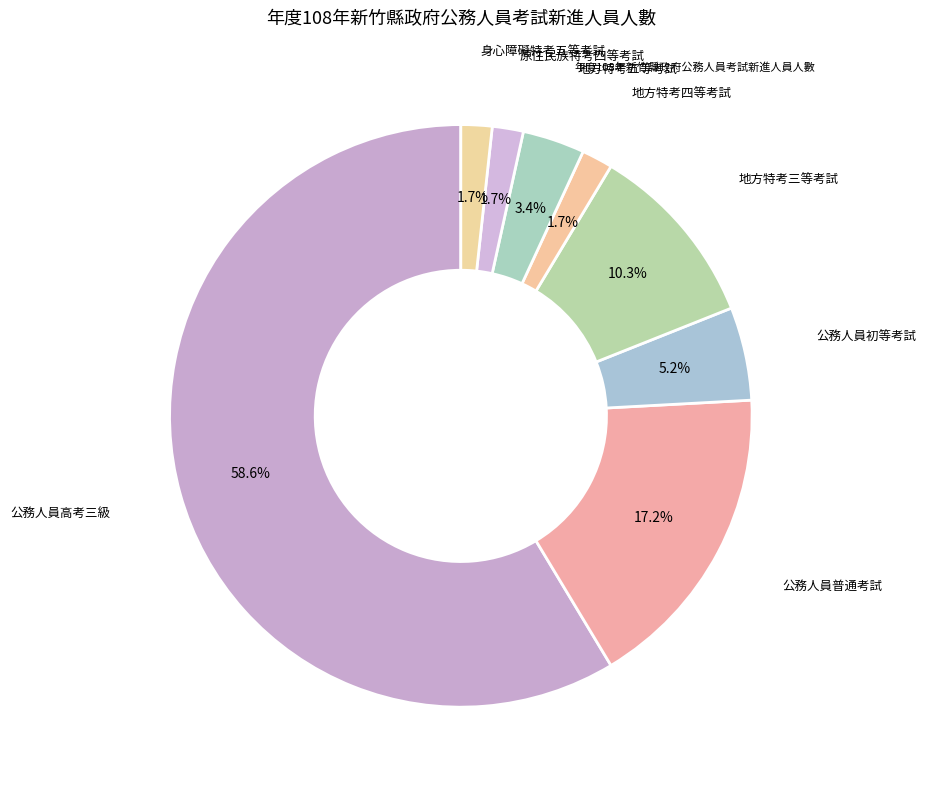

Which category has the smallest portion of the pie?

地方特考四等考試